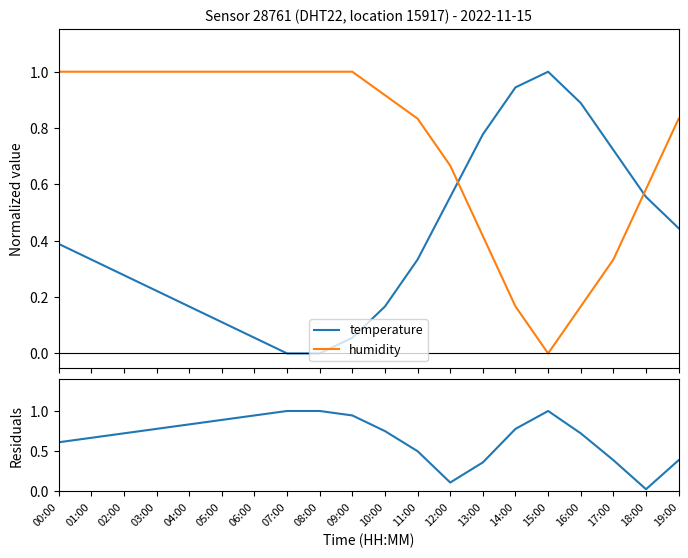

Does the chart display data point markers on the line(s)?

No